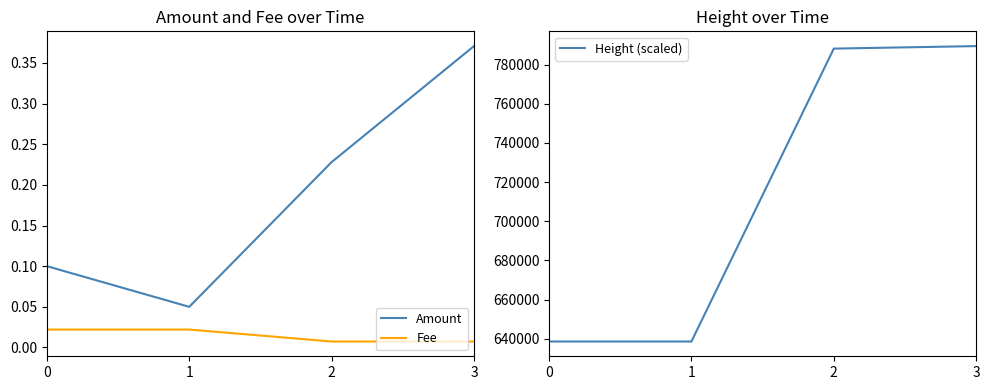

What is the spread (max minus min) of values at 2?

788176.0